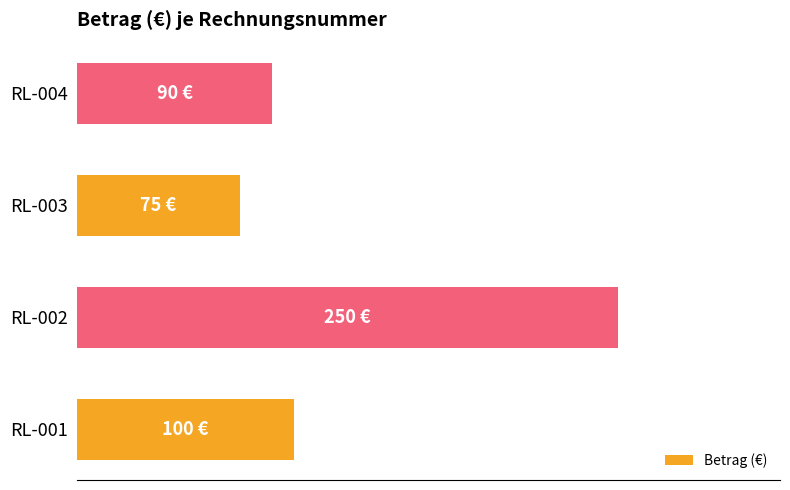

Does the chart contain any negative values?

No